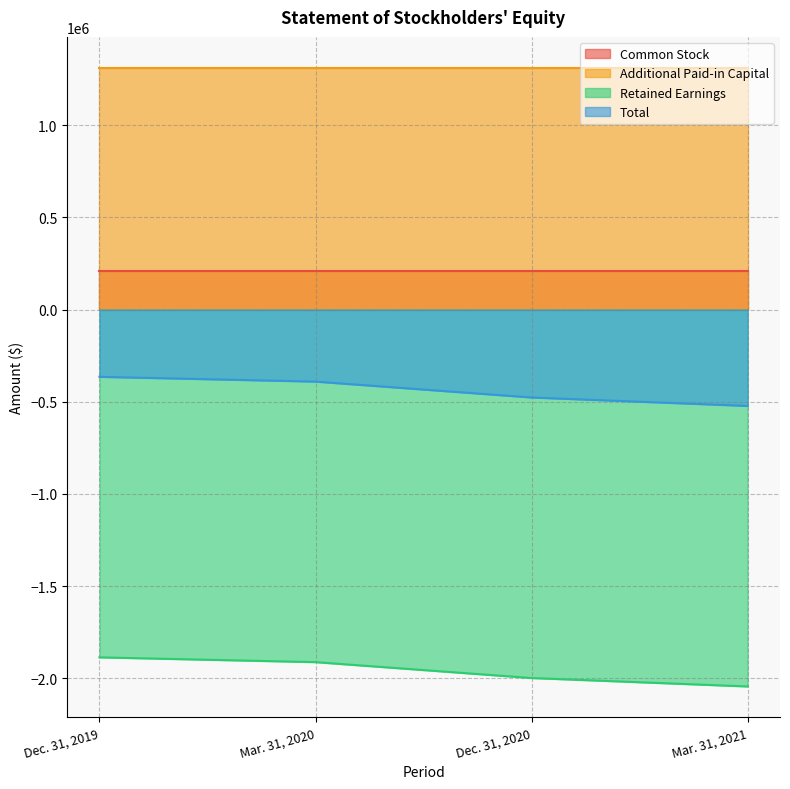

How many data points in Total are less than -390660?

2